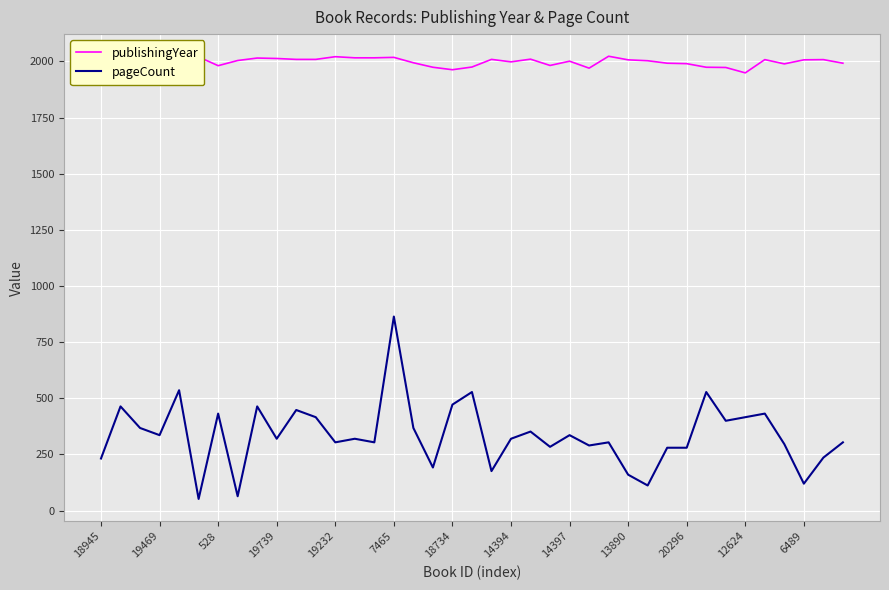

True or false: pageCount has a value of 304 at 19232.

True